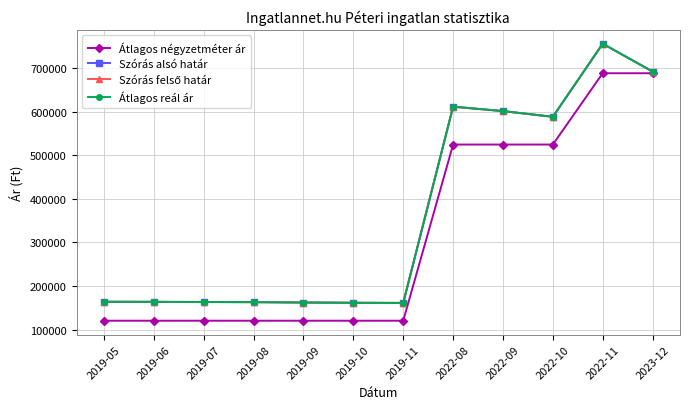

Is this an area chart (filled region under the line)?

No